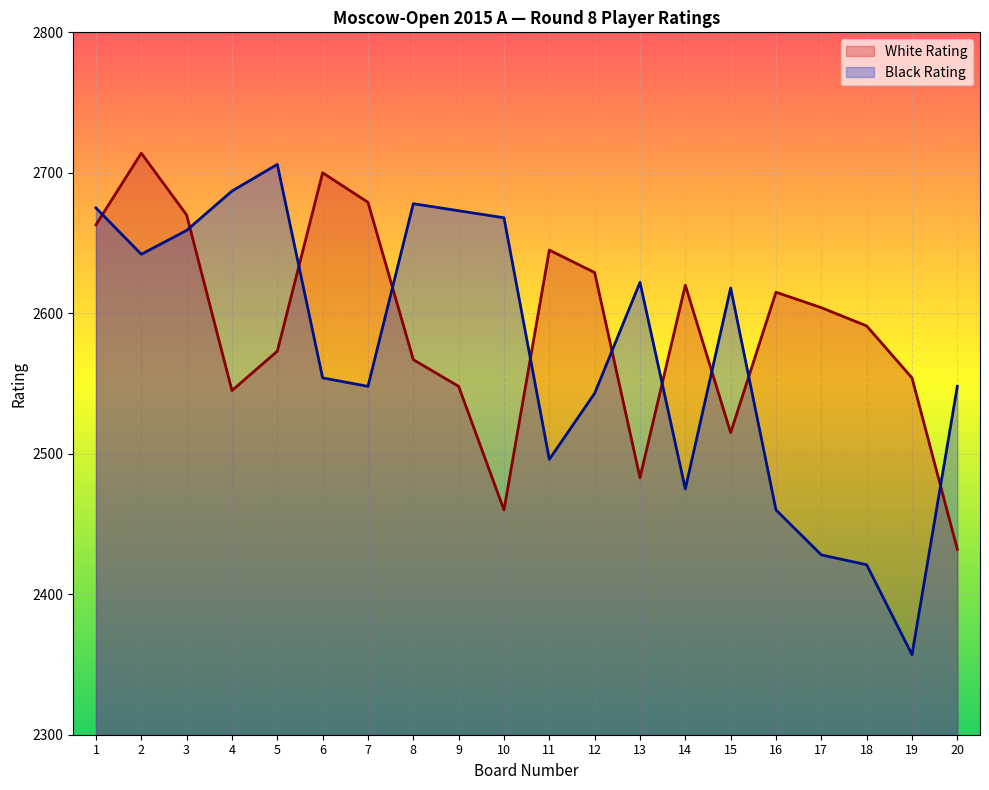

How many lines are shown in the chart?

2